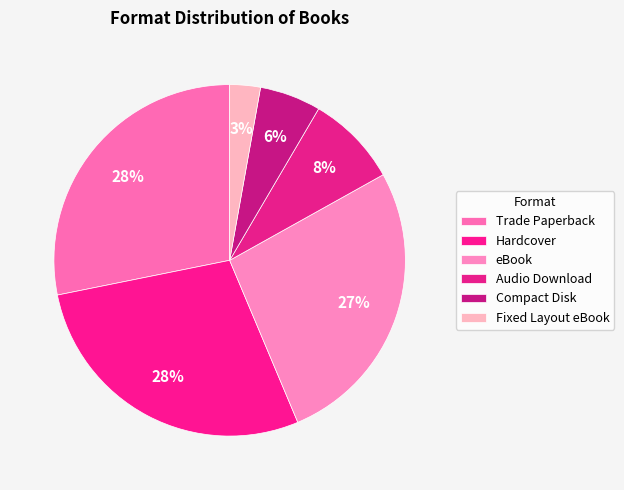

What is the largest slice in the pie chart?

Trade Paperback